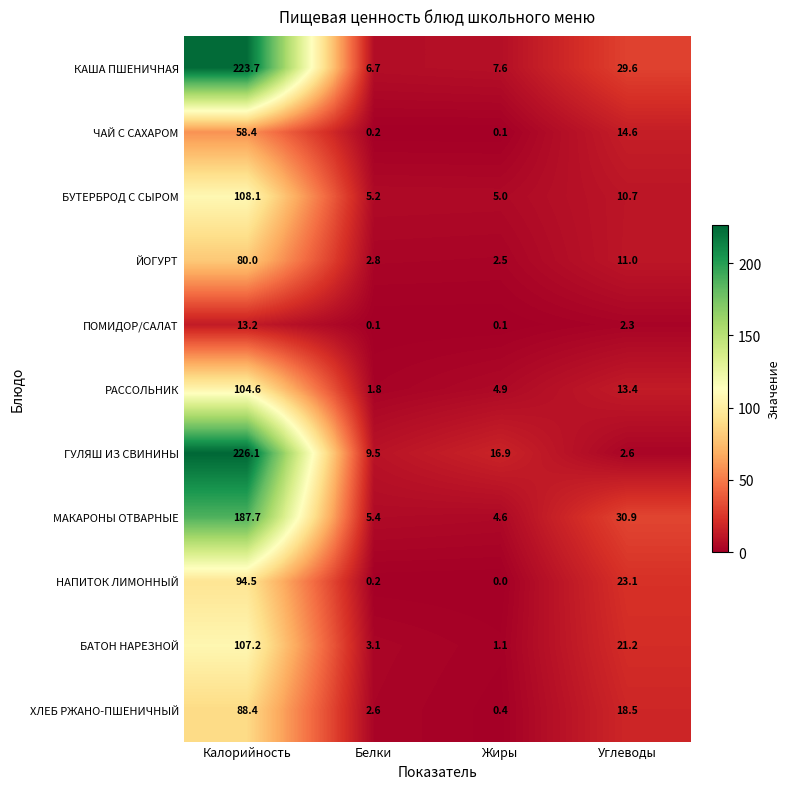

What is the approximate value of КАША ПШЕНИЧНАЯ at Углеводы?

29.6